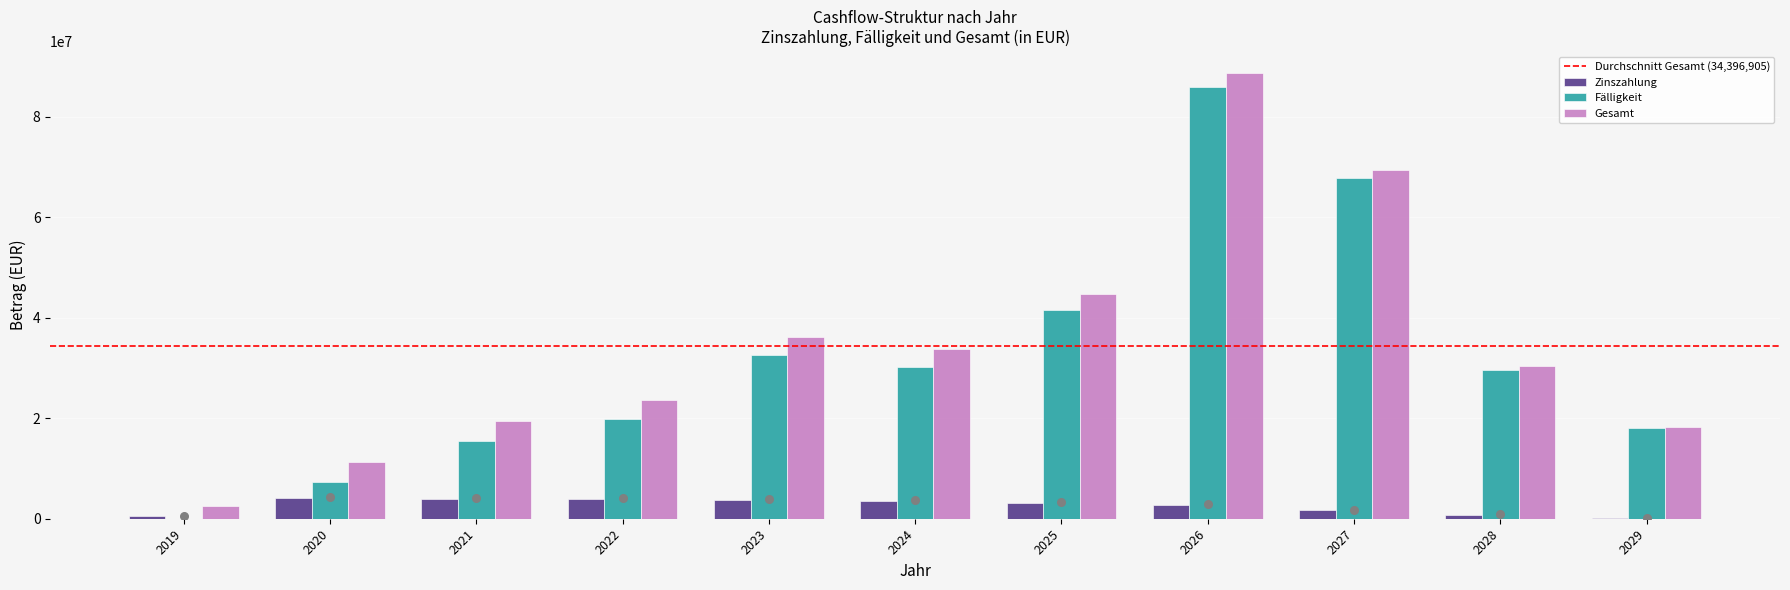

Which series reaches the minimum Y coordinate?

Fälligkeit